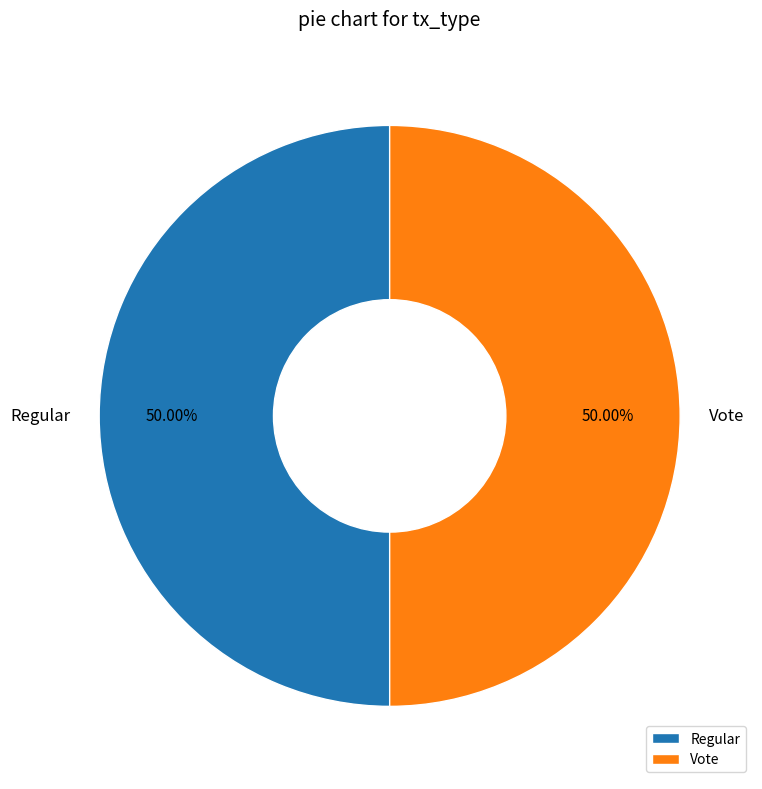

What is the ratio of the value at Vote to the value at Regular?

1.0